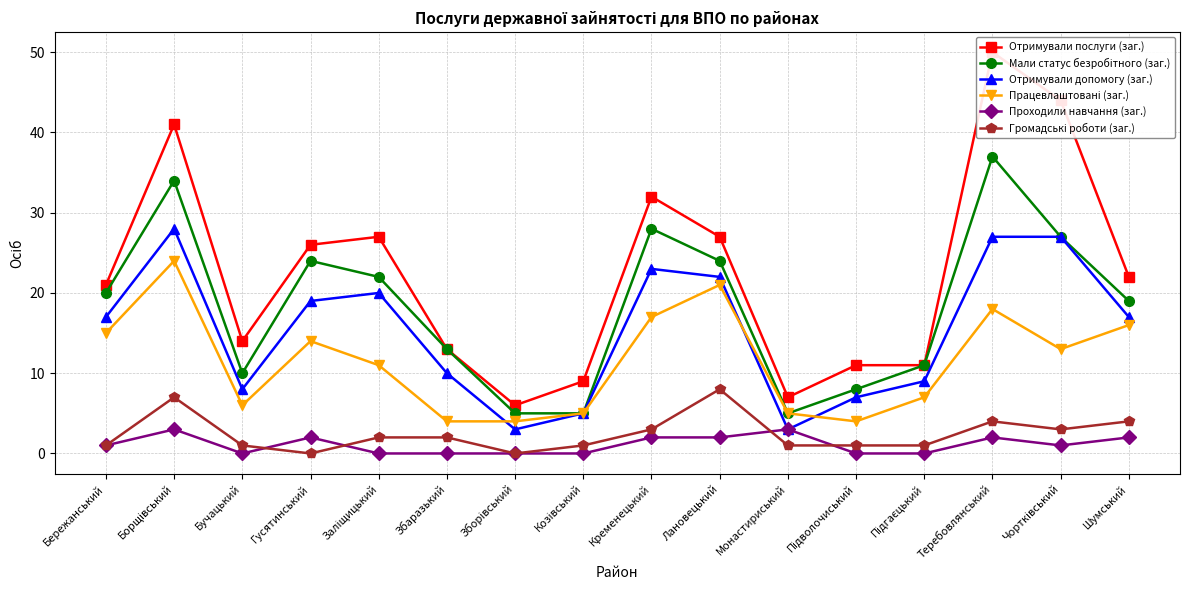

The value of Громадські роботи (заг.) at Збаразький is 3. True or false?

False